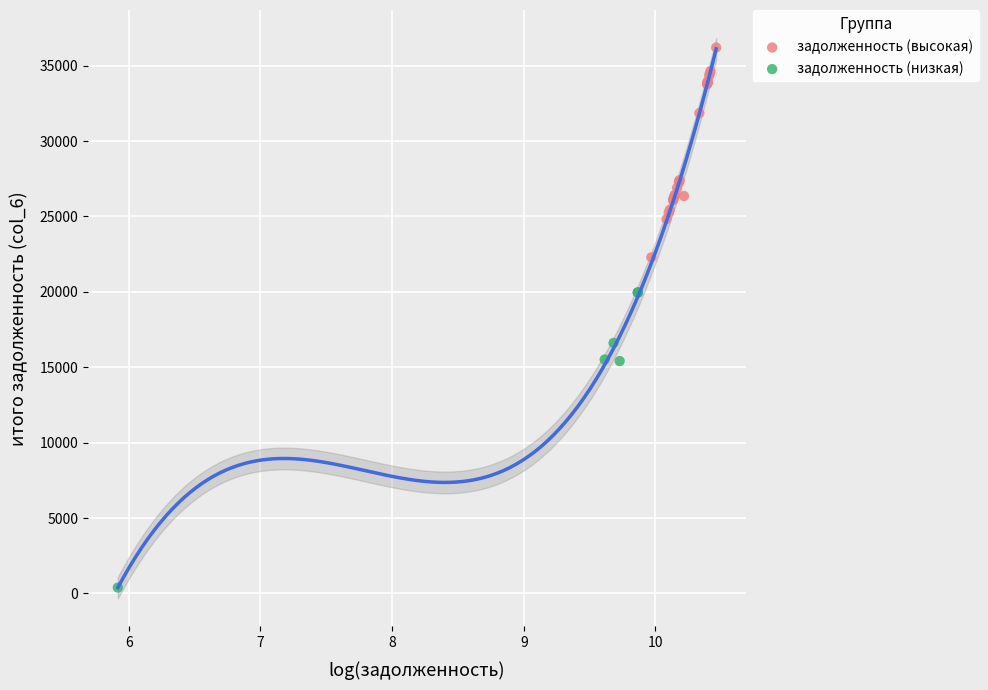

What are all the series names shown in the legend?

задолженность (высокая), задолженность (низкая)